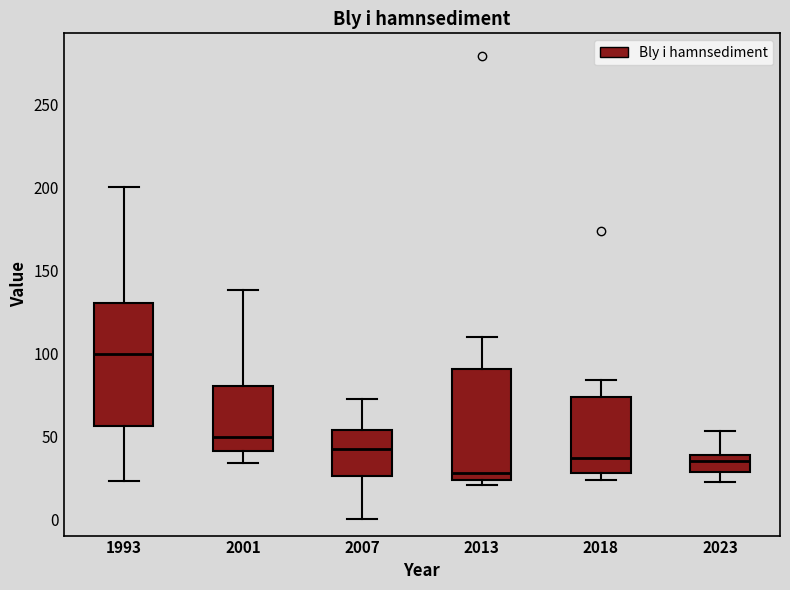

Which box is the tallest, from its lower edge to its upper edge?

1993